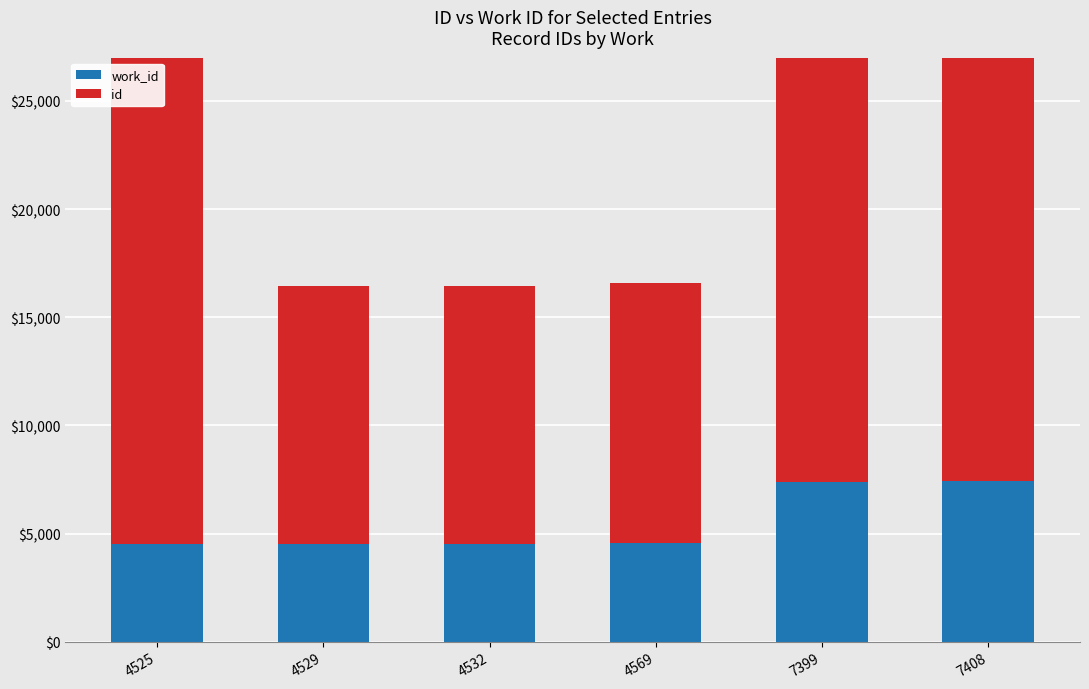

At 4532, list the series in order from smallest to largest.

work_id, id